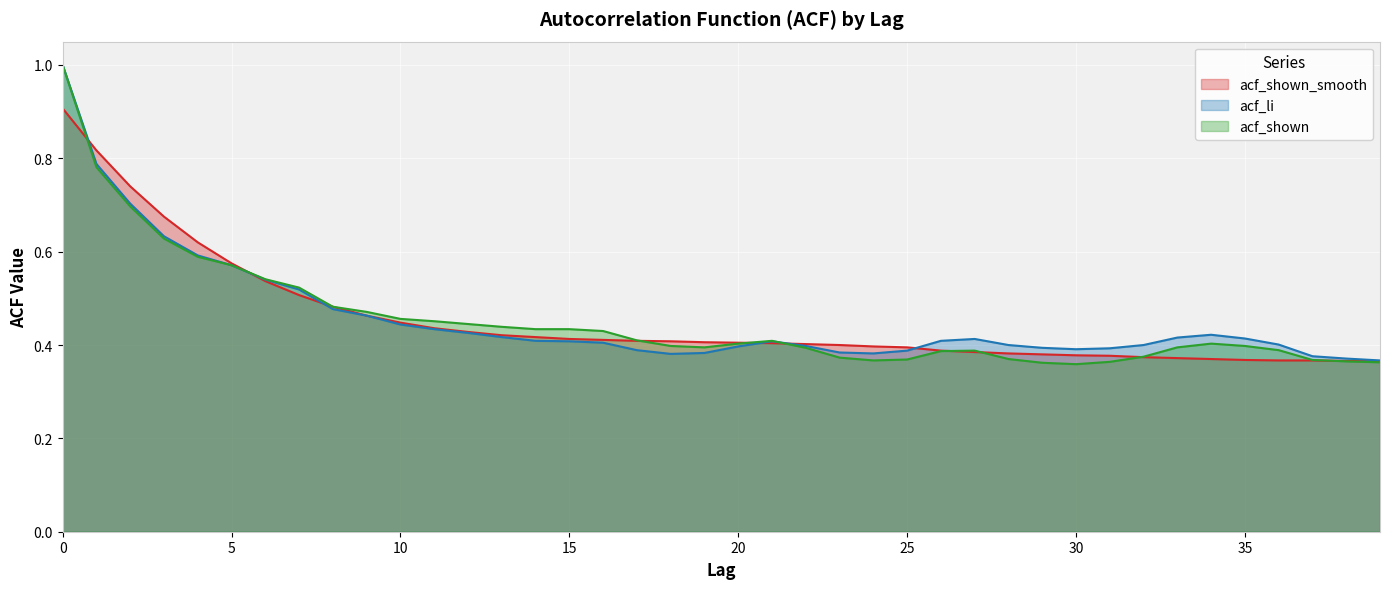

Which series has the largest range (max minus min)?

acf_shown